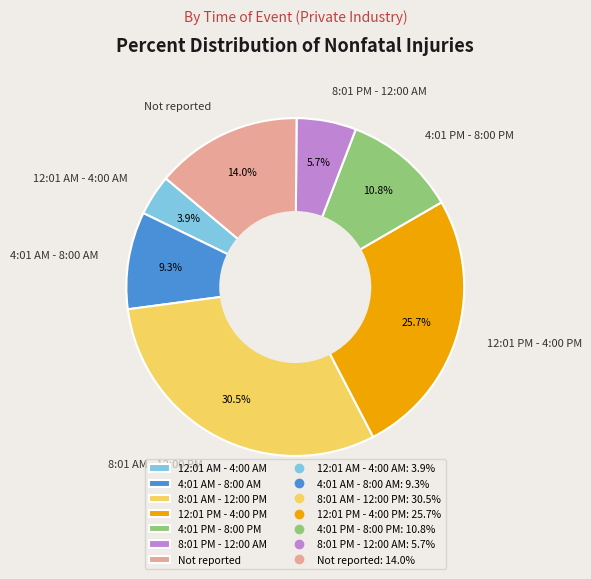

Approximately how many times larger is the value at 4:01 PM - 8:00 PM compared to 8:01 PM - 12:00 AM?

1.9